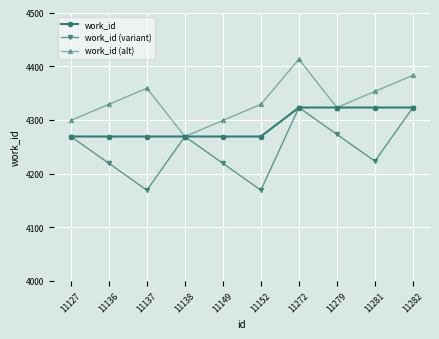

List the series in order of their overall mean, highest first.

work_id (alt), work_id, work_id (variant)